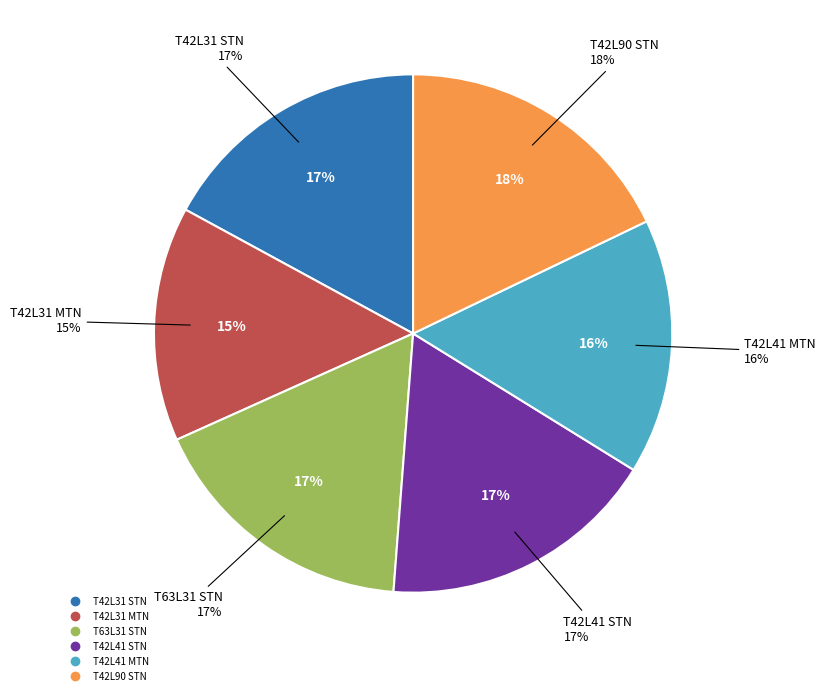

Is it true that T42L31 STN is 17% of the pie?

True